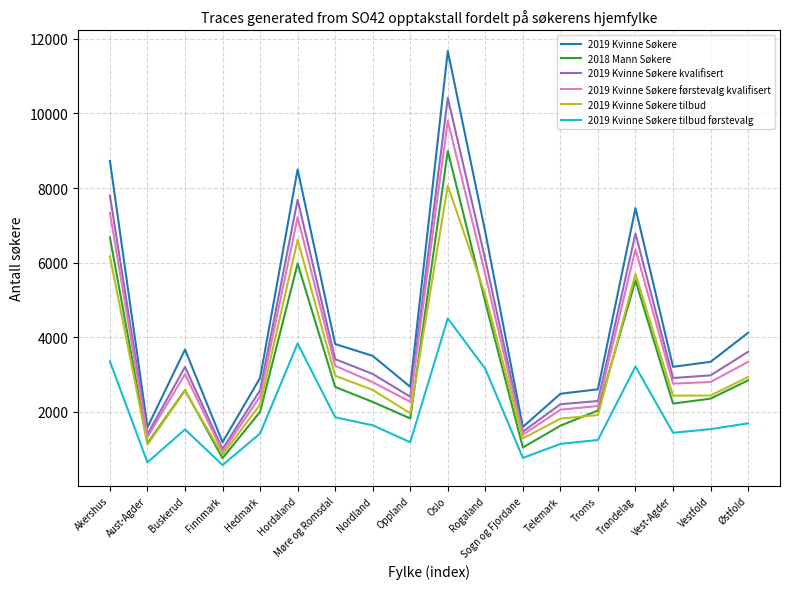

What is the difference between the 2018 Mann Søkere values at Møre og Romsdal and Buskerud?

85